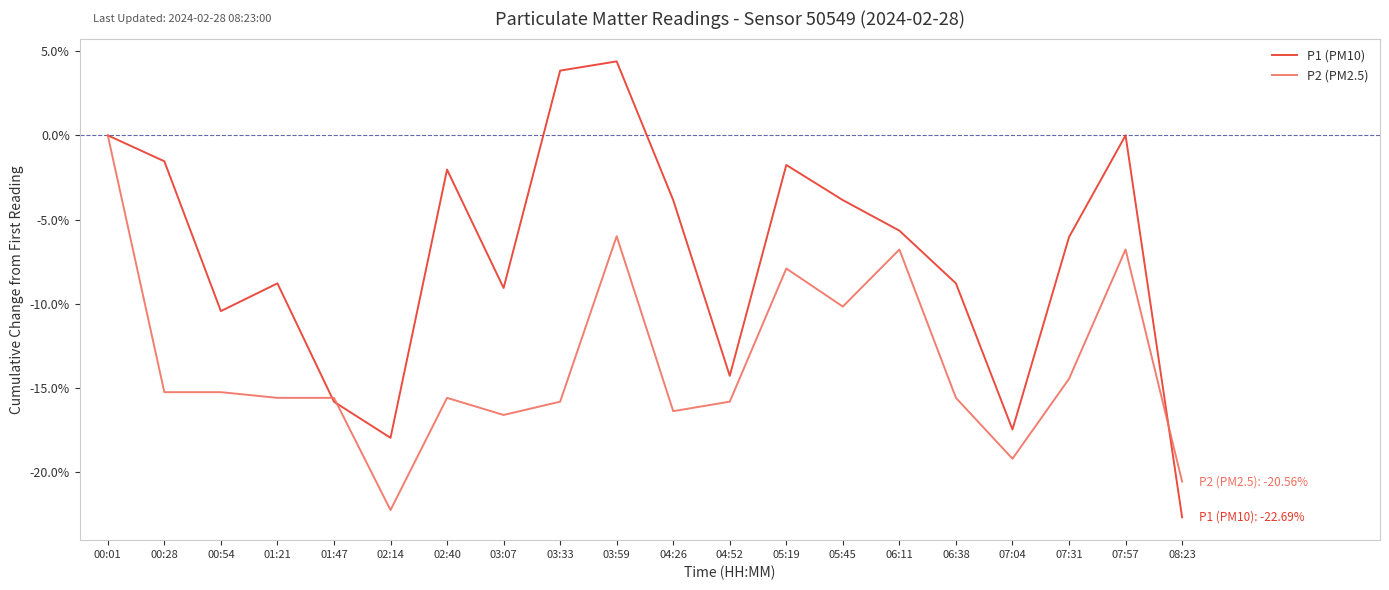

What is the spread (max minus min) of values at 05:19?

6.2